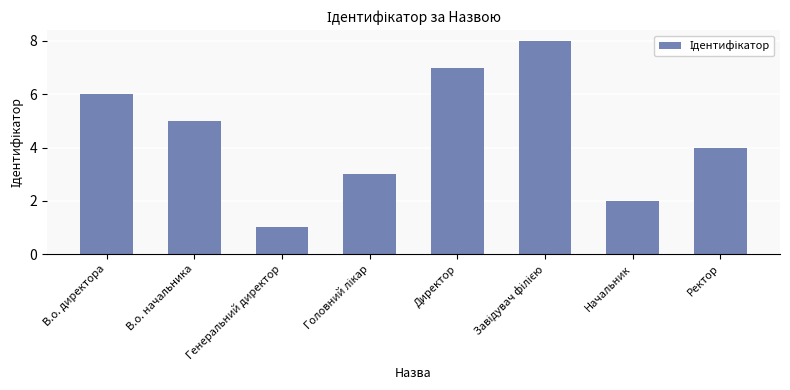

What is the greatest value displayed?

8